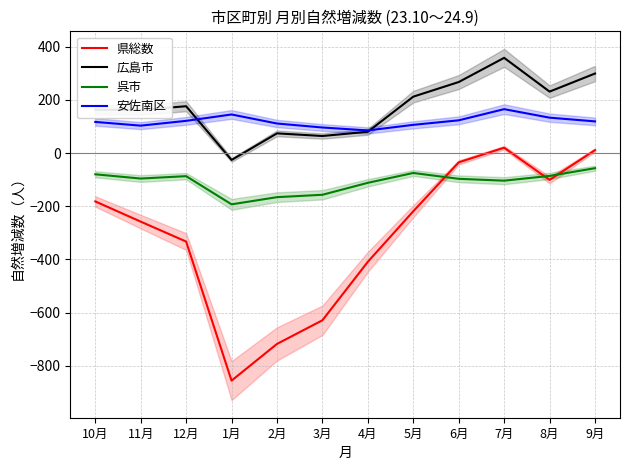

True or false: 安佐南区 and 広島市 intersect in this chart.

True